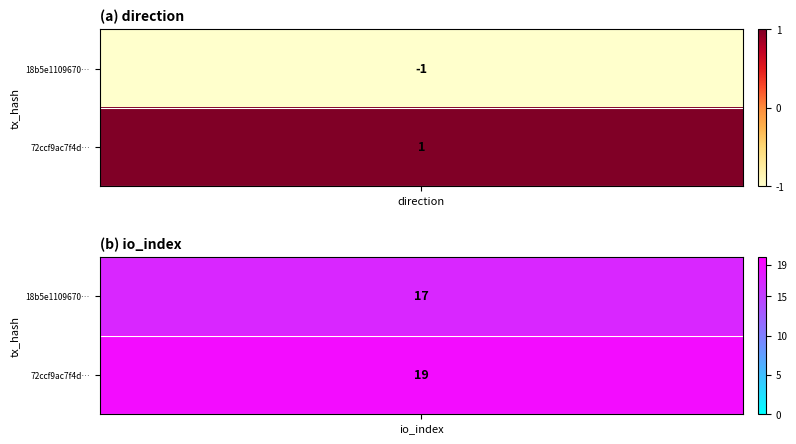

Rank the categories by 72ccf9ac7f4da130dcbecf9af7f72b1612418b2 value from highest to lowest.

1, 0